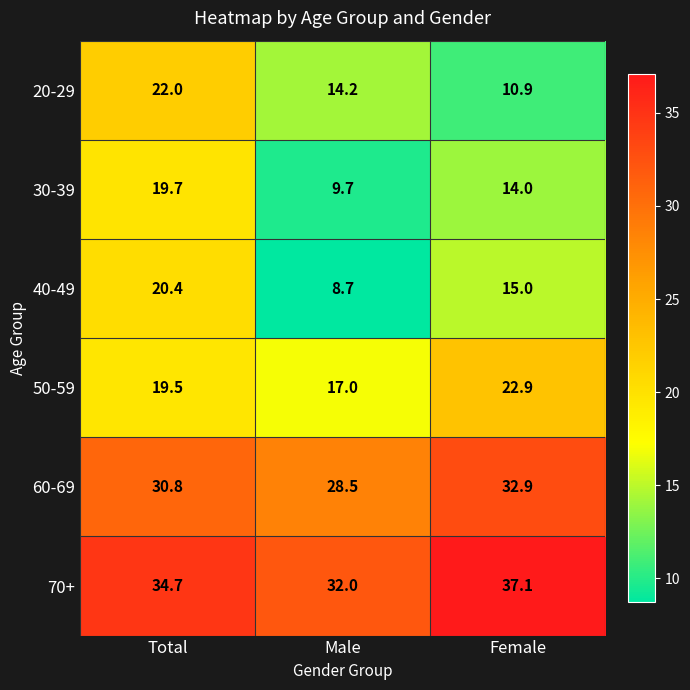

Rank the series at Female from highest to lowest value.

70+, 60-69, 50-59, 40-49, 30-39, 20-29